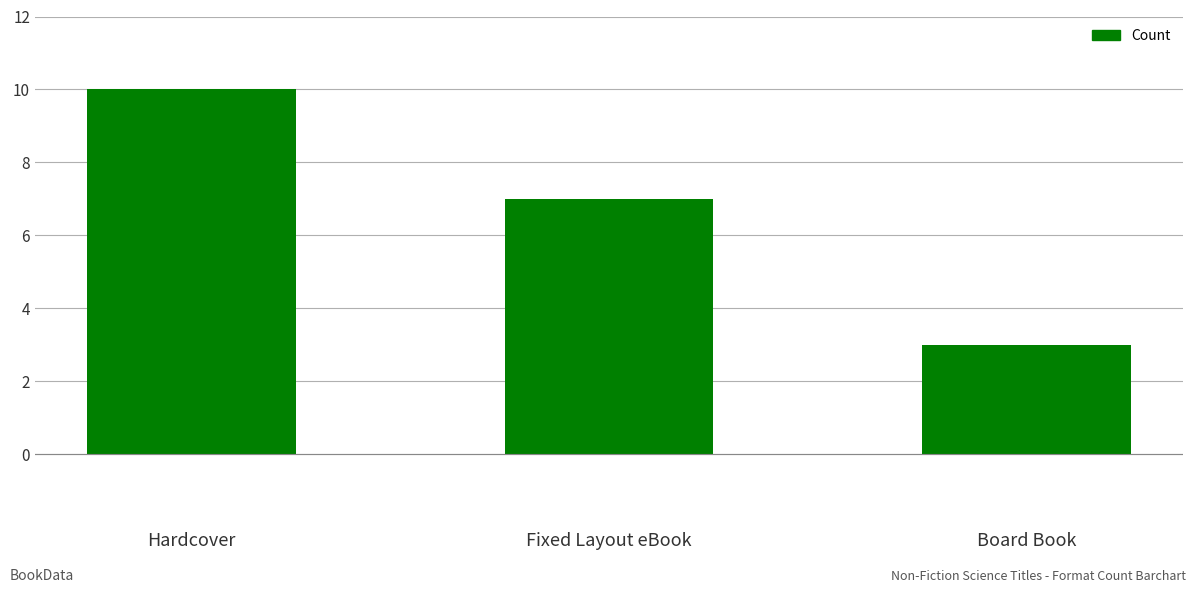

What is the value of the 1st bar from the left?

10